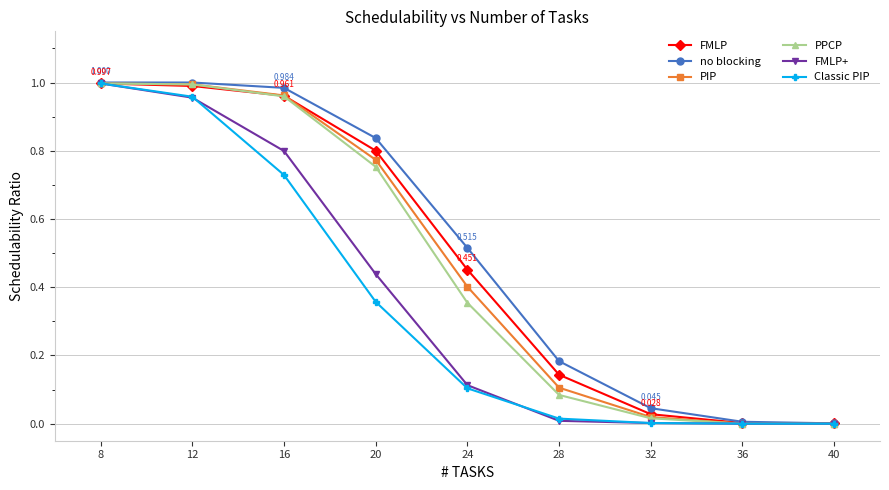

Is the value of no blocking at 28 greater than the value of FMLP at 16?

No